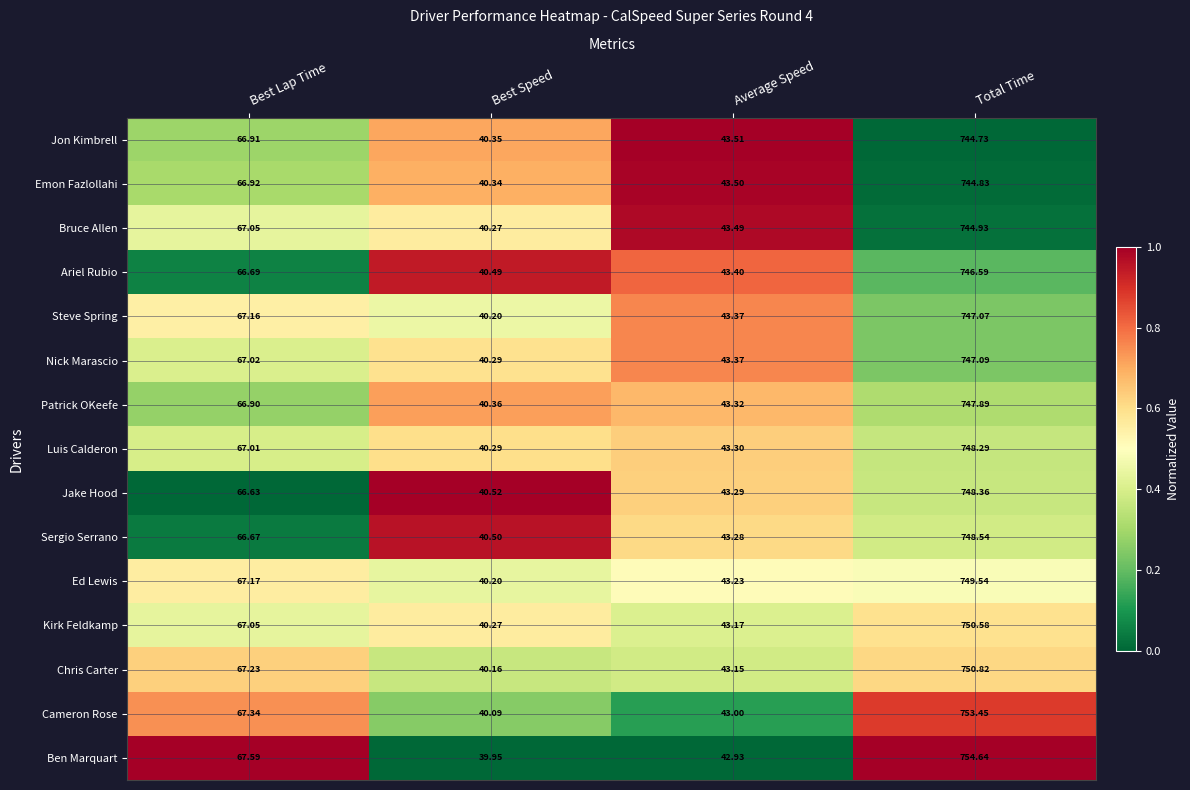

At which category is the sum across all series the highest?

Total Time